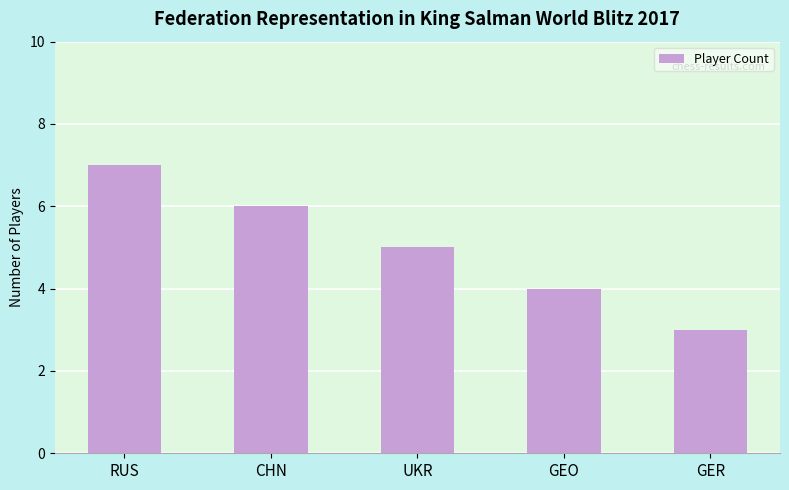

What is the change in value from UKR to GER?

-2